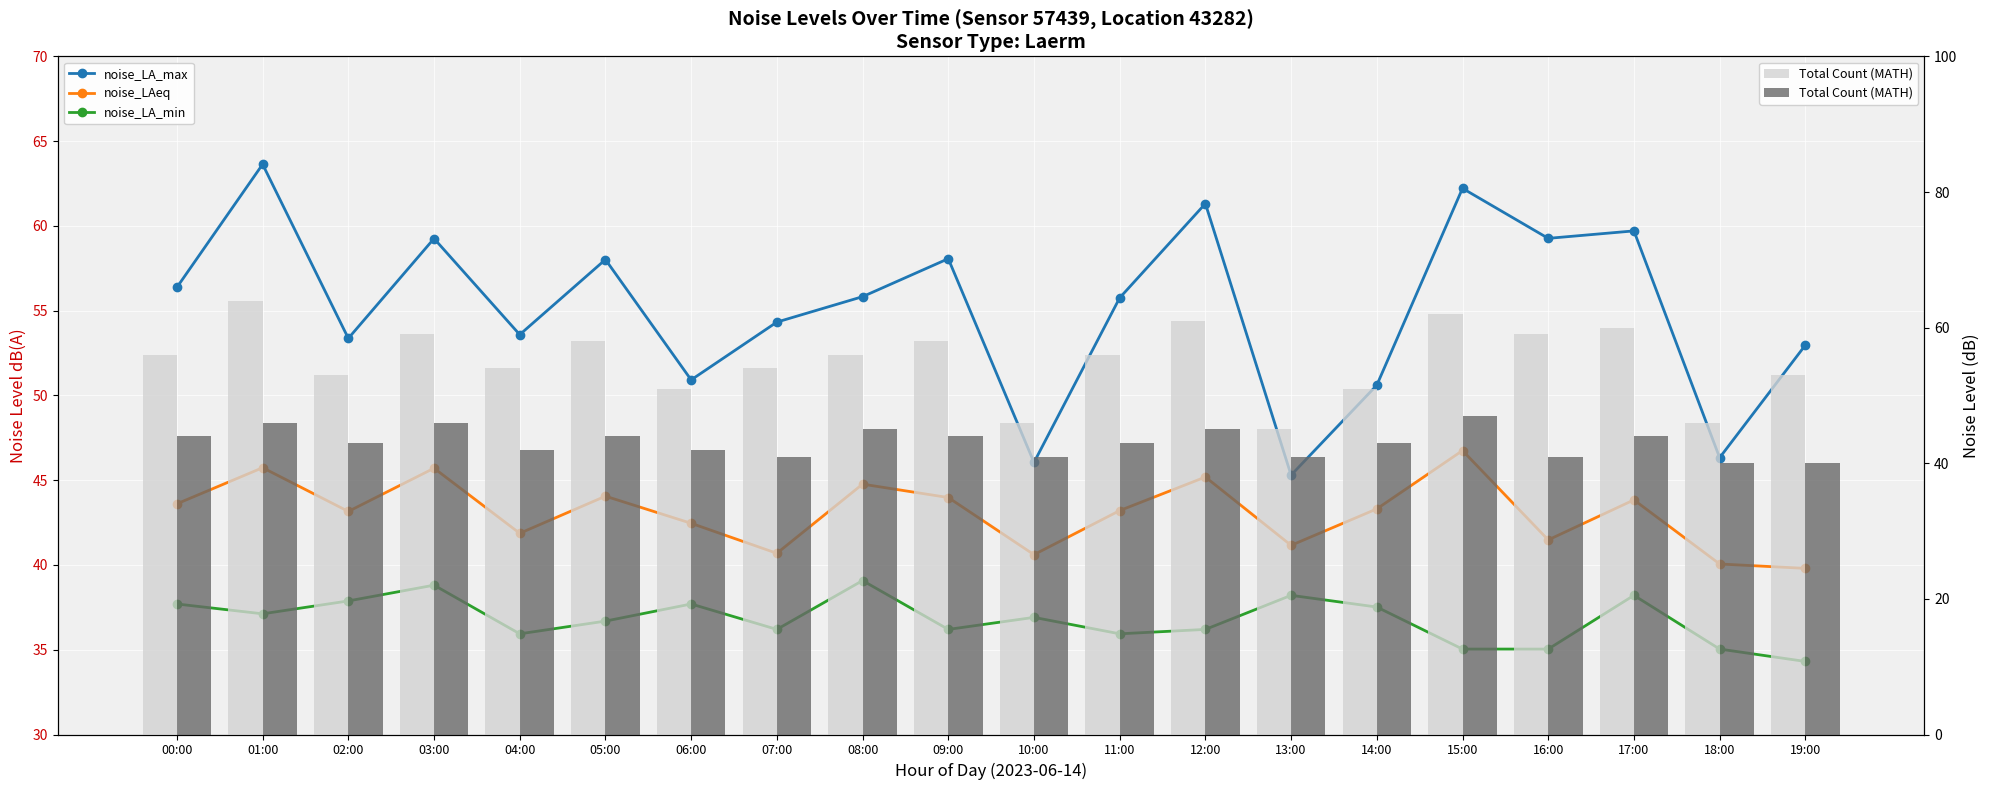

At which label is noise_LA_min closest to 36?

04:00